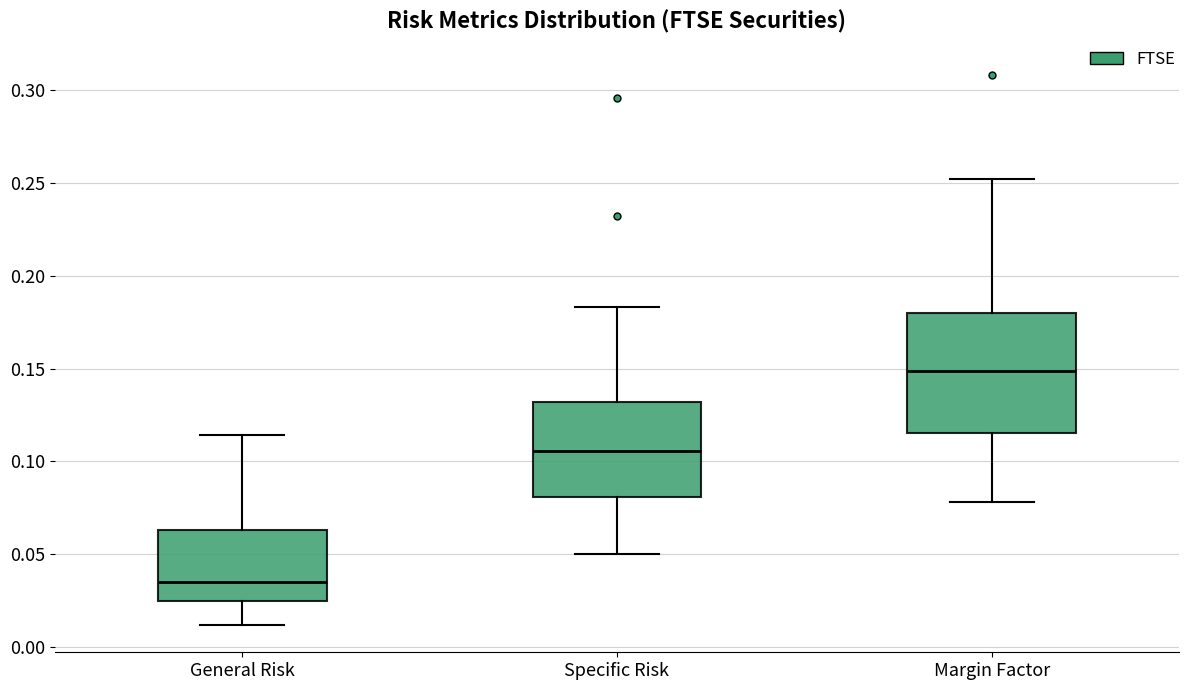

Which box is the tallest, from its lower edge to its upper edge?

Margin Factor